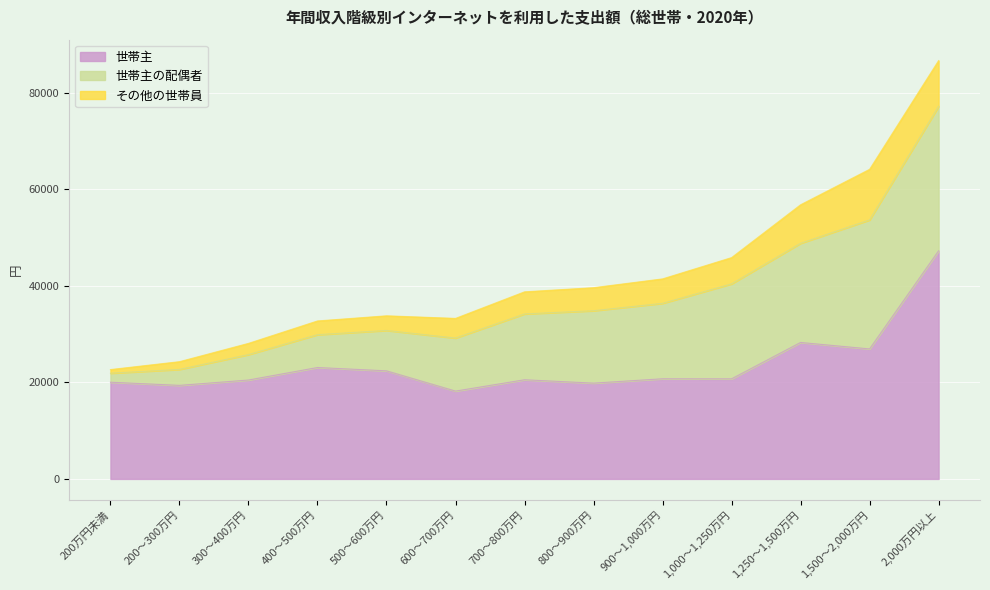

Reading right to left, transcribe all the data shown in this chart.

世帯主: 2,000万円以上=47272	1,500～2,000万円=26941	1,250～1,500万円=28284	1,000～1,250万円=20745	900～1,000万円=20757	800～900万円=19854	700～800万円=20552	600～700万円=18202	500～600万円=22401	400～500万円=23091	300～400万円=20499	200～300万円=19388	200万円未満=20046
世帯主の配偶者: 2,000万円以上=29941	1,500～2,000万円=26738	1,250～1,500万円=20547	1,000～1,250万円=19680	900～1,000万円=15635	800～900万円=15008	700～800万円=13643	600～700万円=10992	500～600万円=8371	400～500万円=6804	300～400万円=5268	200～300万円=3305	200万円未満=1865
その他の世帯員: 2,000万円以上=9493	1,500～2,000万円=10492	1,250～1,500万円=7992	1,000～1,250万円=5446	900～1,000万円=5069	800～900万円=4774	700～800万円=4582	600～700万円=4076	500～600万円=3034	400～500万円=2847	300～400万円=2327	200～300万円=1609	200万円未満=754